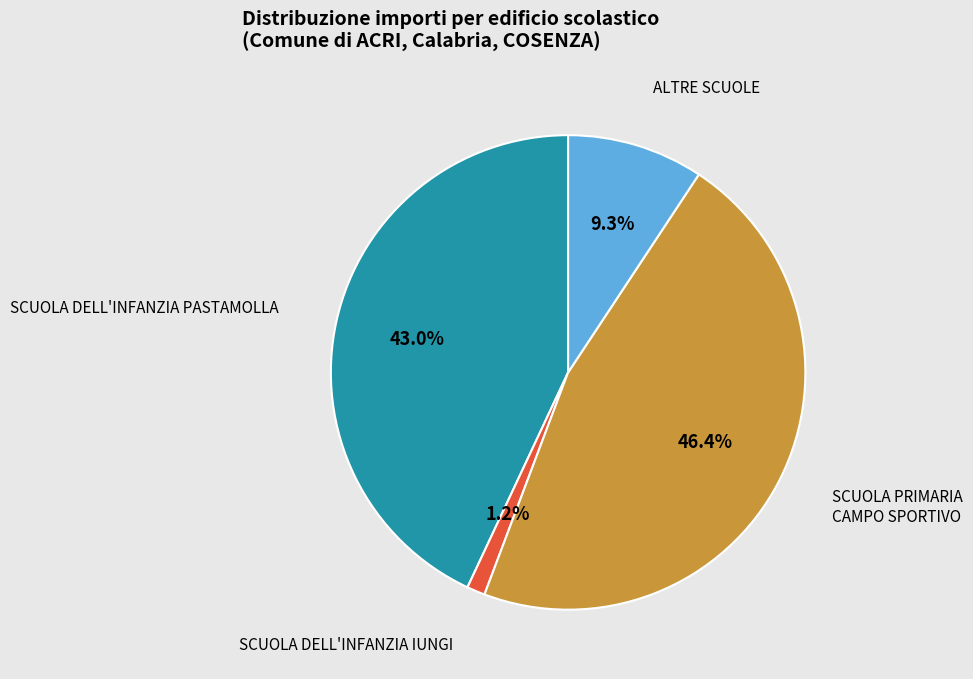

Is there any slice that represents more than half of the pie?

No